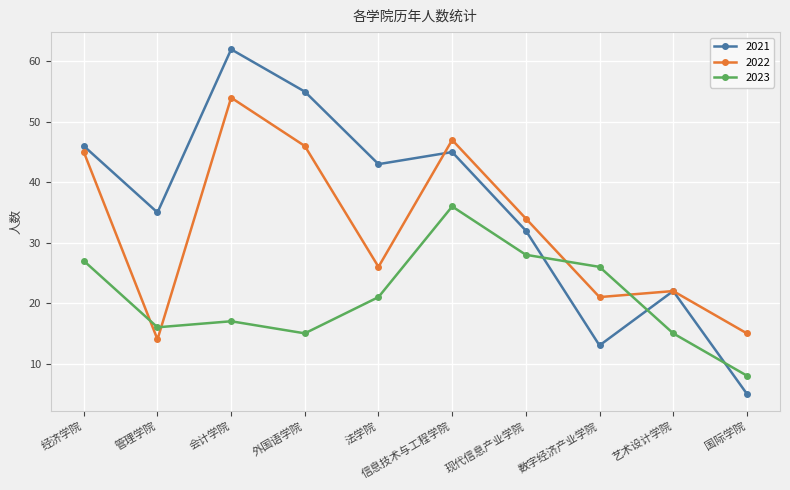

The value of 2022 at 经济学院 is 31. True or false?

False